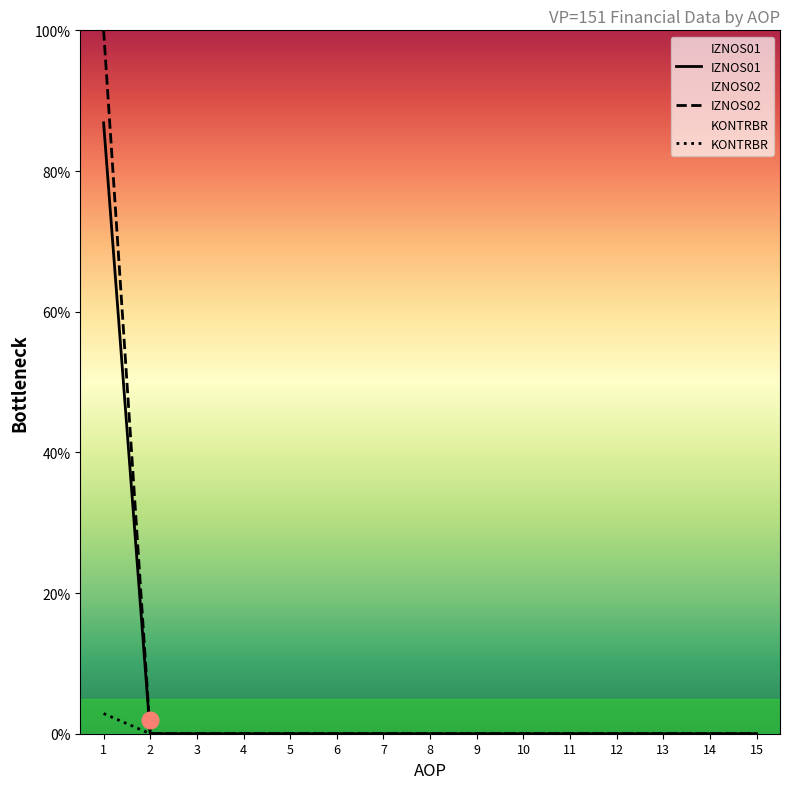

Rank the categories by KONTRBR value from lowest to highest.

2, 3, 4, 5, 6, 7, 8, 9, 10, 11, 12, 13, 14, 15, 1